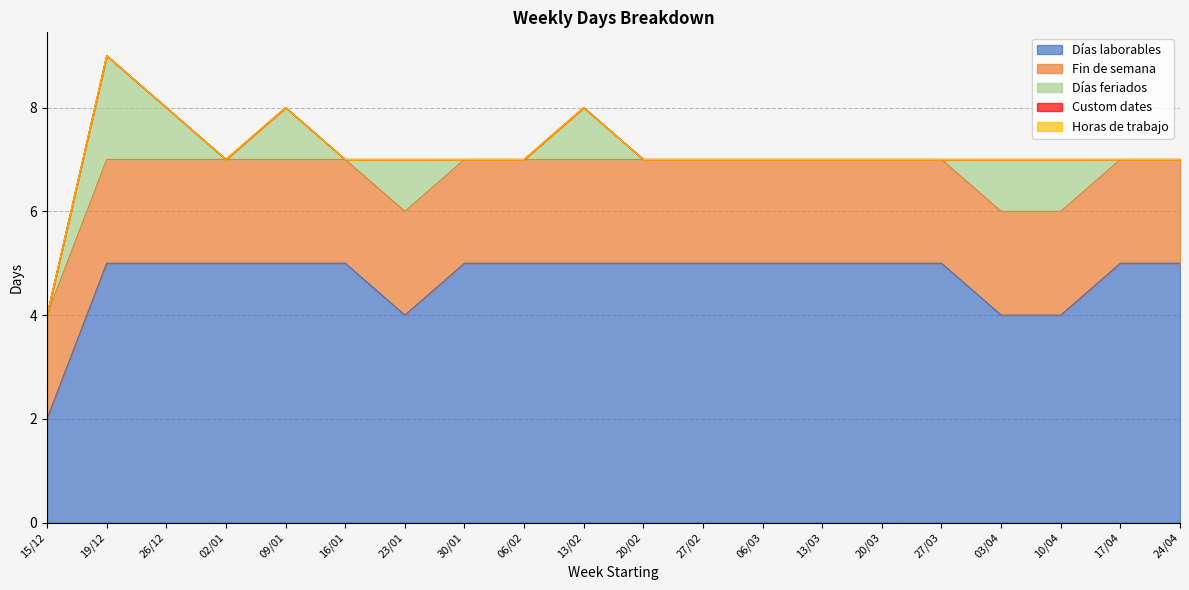

Which series has the widest spread of values?

Días laborables